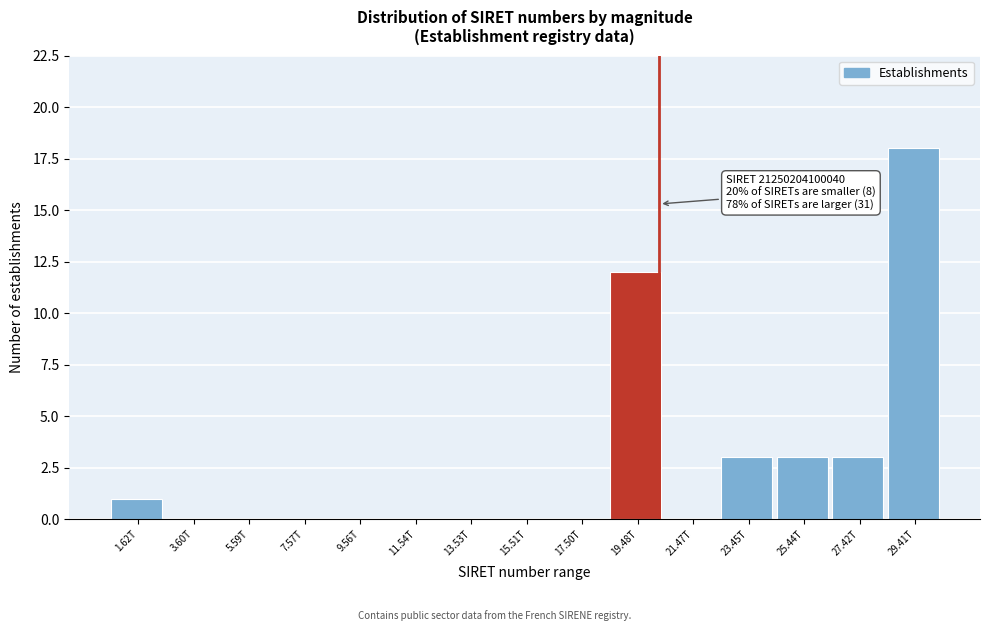

Reading right to left, extract all data points from this chart.

29.41T=18	27.42T=3	25.44T=3	23.45T=3	21.47T=0	19.48T=12	17.50T=0	15.51T=0	13.53T=0	11.54T=0	9.56T=0	7.57T=0	5.59T=0	3.60T=0	1.62T=1